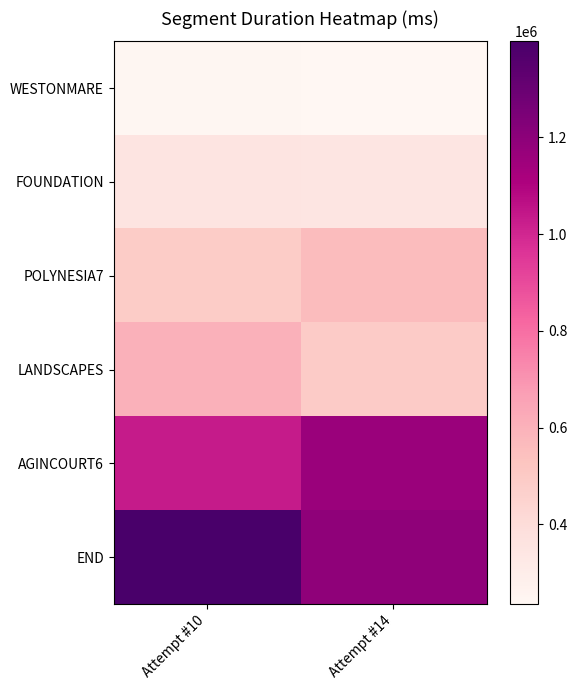

List the series in order of their peak value, highest first.

END, AGINCOURT6, LANDSCAPES, POLYNESIA7, FOUNDATION, WESTONMARE